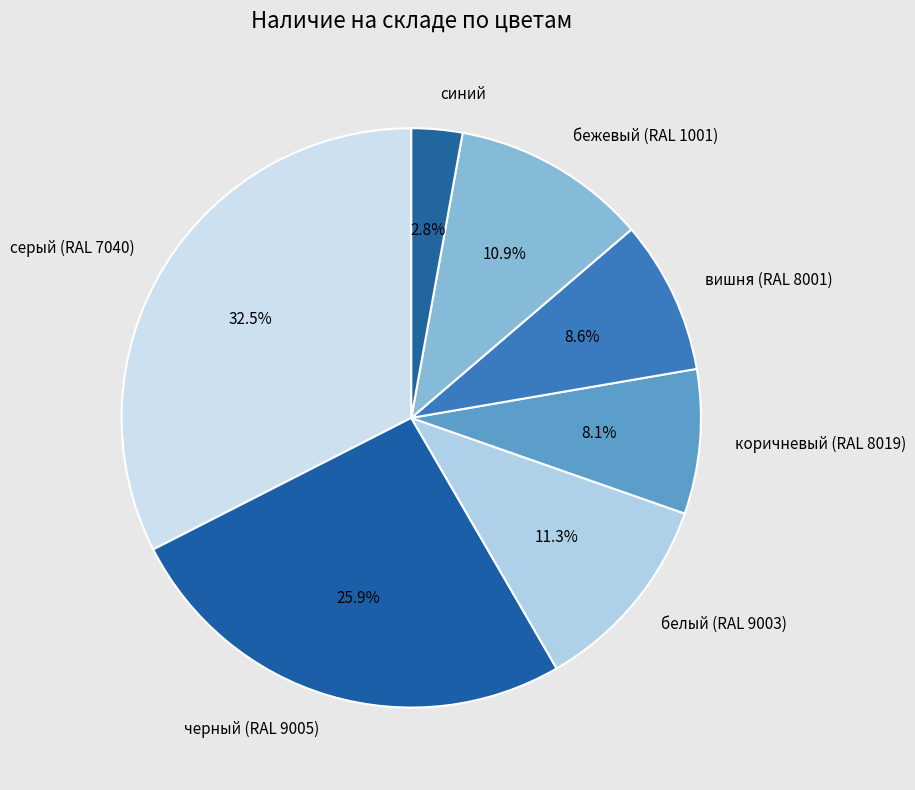

Is it true that бежевый (RAL 1001) is 11% of the pie?

True